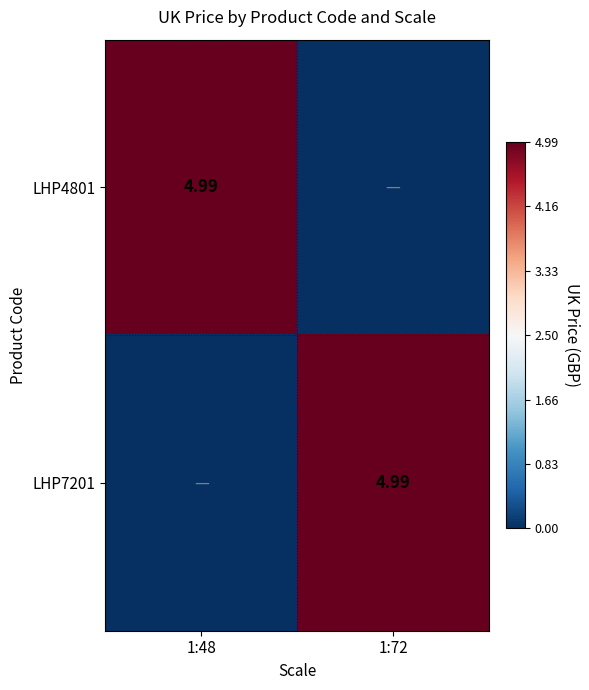

Which category has the lowest value in the LHP7201 series?

1:48